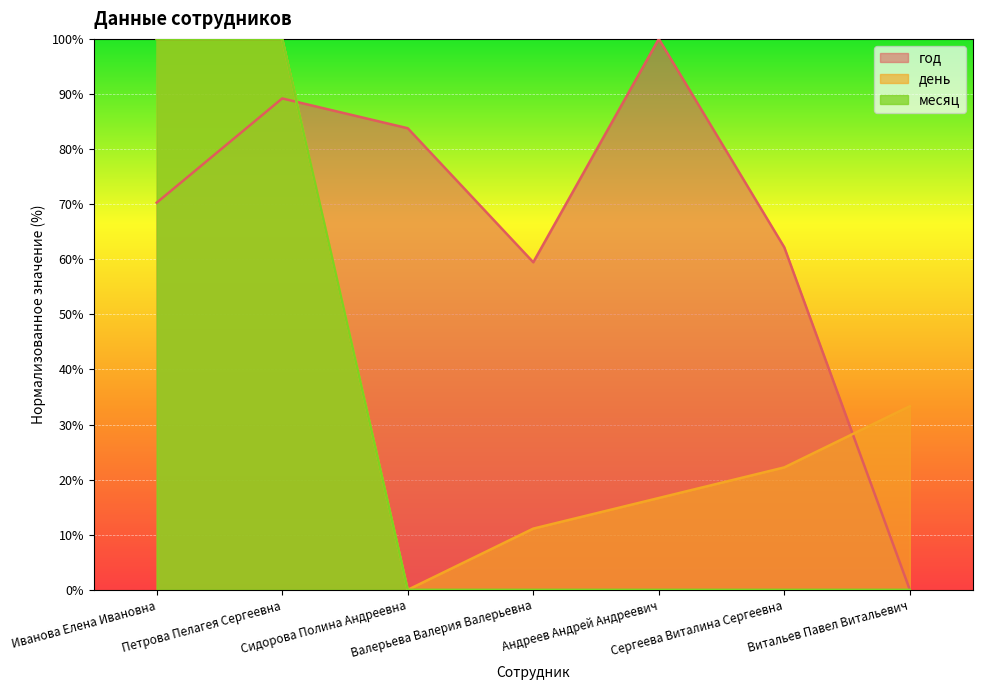

What are all the series names shown in the legend?

год, день, месяц